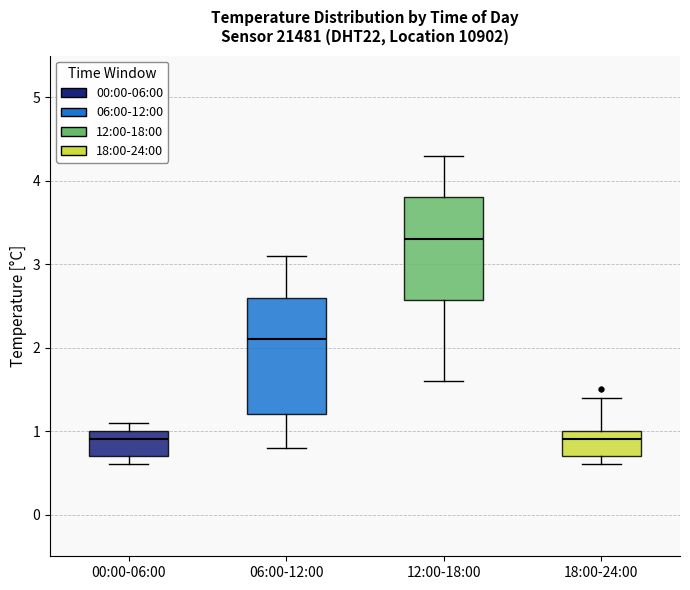

Where does the lower whisker of the box for 12:00-18:00 end on the y-axis? The values are not printed on the chart, so give them approximately, as read against the axis.

1.6